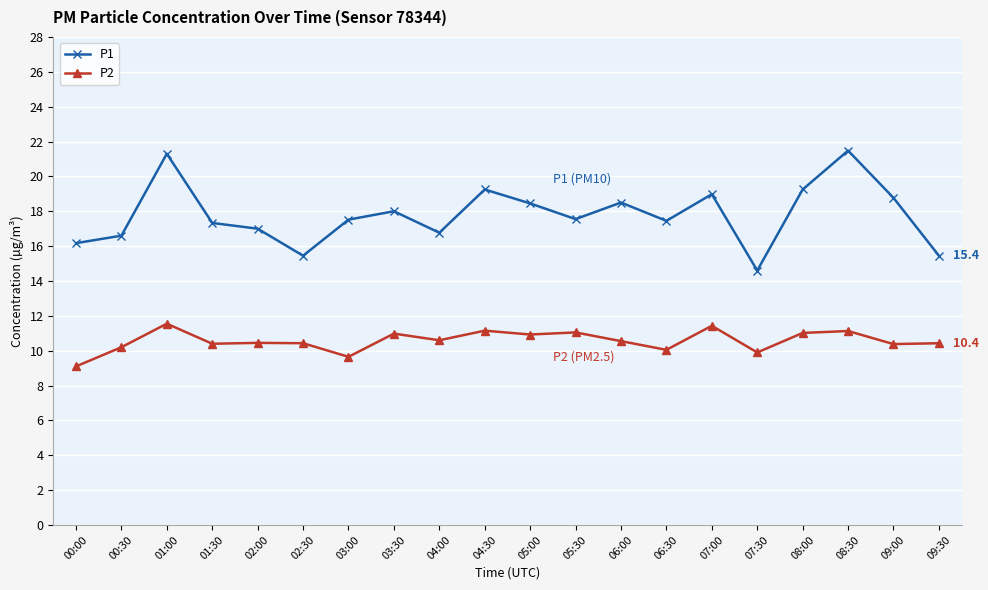

List the series in order of their overall mean, lowest first.

P2, P1